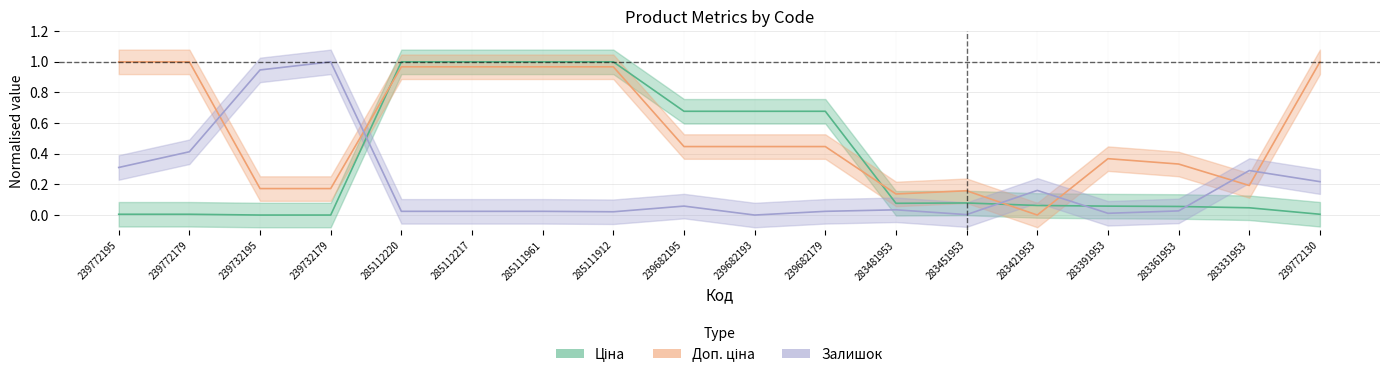

What is the approximate value of Ціна at 283481953?

0.1